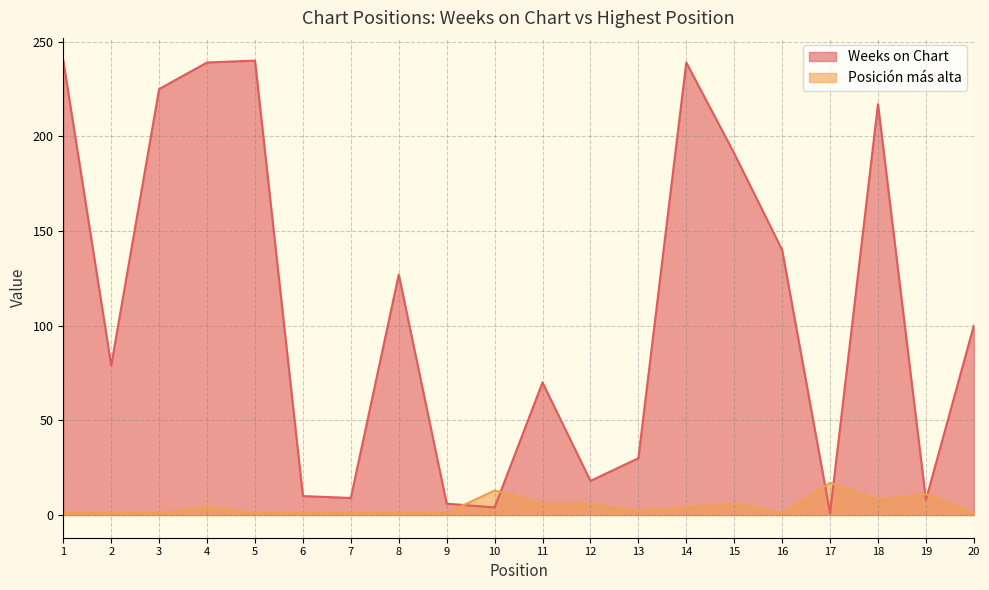

What is the value of the Posición más alta point at the 2nd from the left?

1